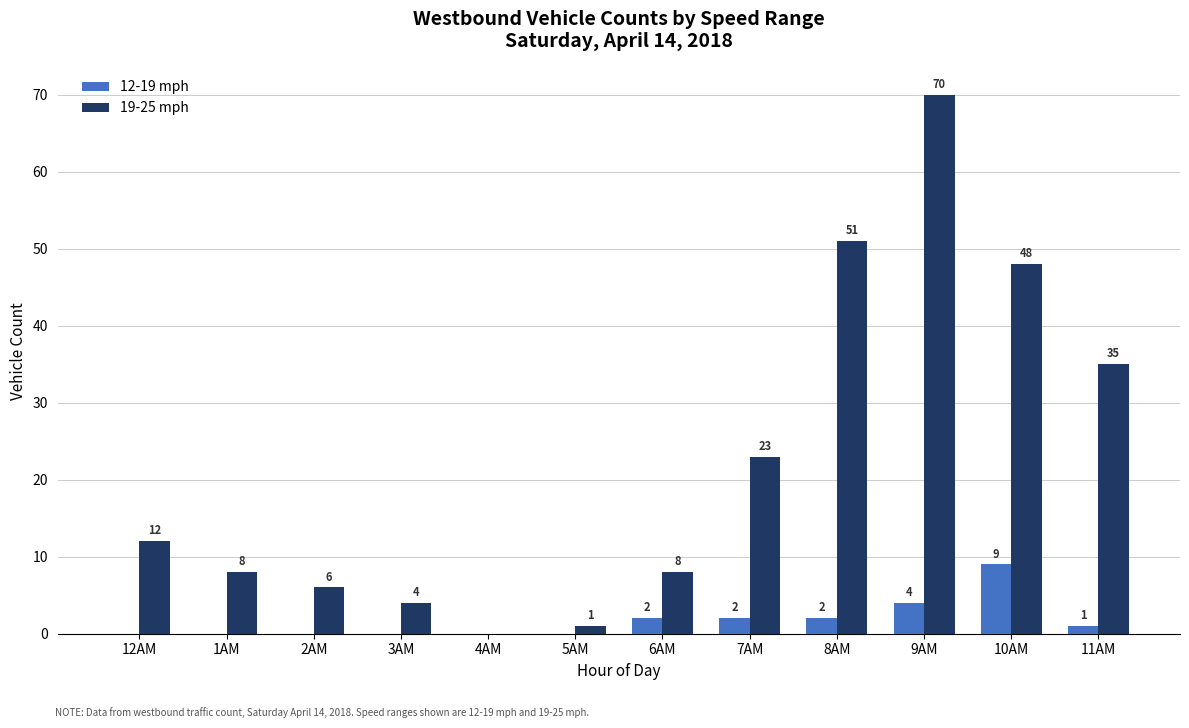

Reading left to right, extract all data points from this chart.

12-19 mph: 0	0	0	0	0	0	2	2	2	4	9	1
19-25 mph: 12	8	6	4	0	1	8	23	51	70	48	35